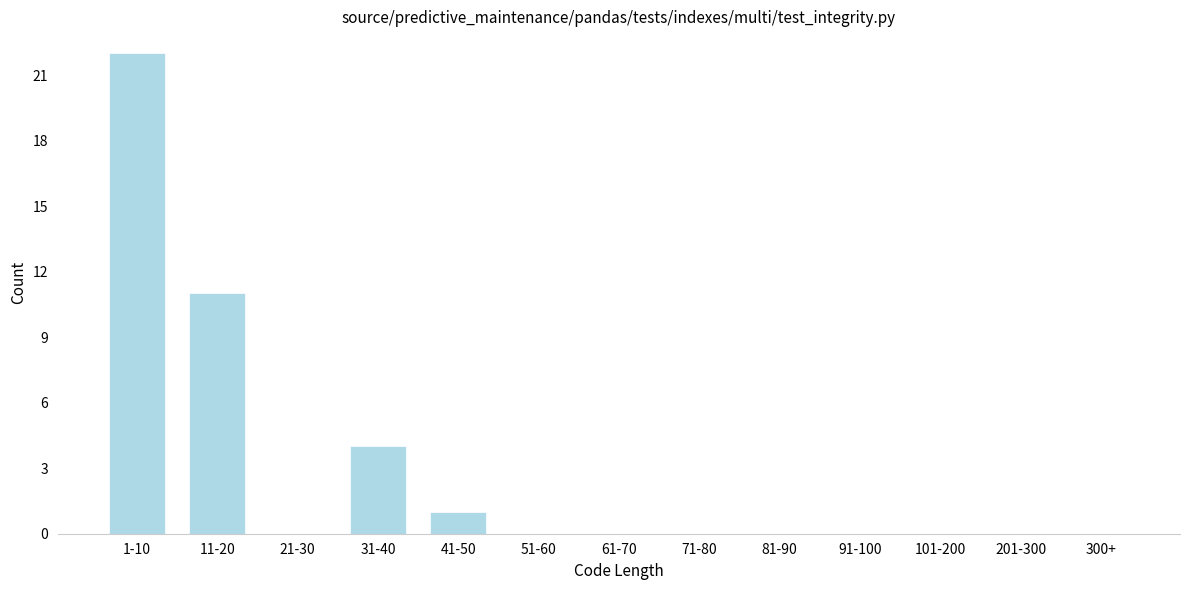

Reading left to right, what are all the values shown in this chart?

1-10=22	11-20=11	21-30=0	31-40=4	41-50=1	51-60=0	61-70=0	71-80=0	81-90=0	91-100=0	101-200=0	201-300=0	300+=0